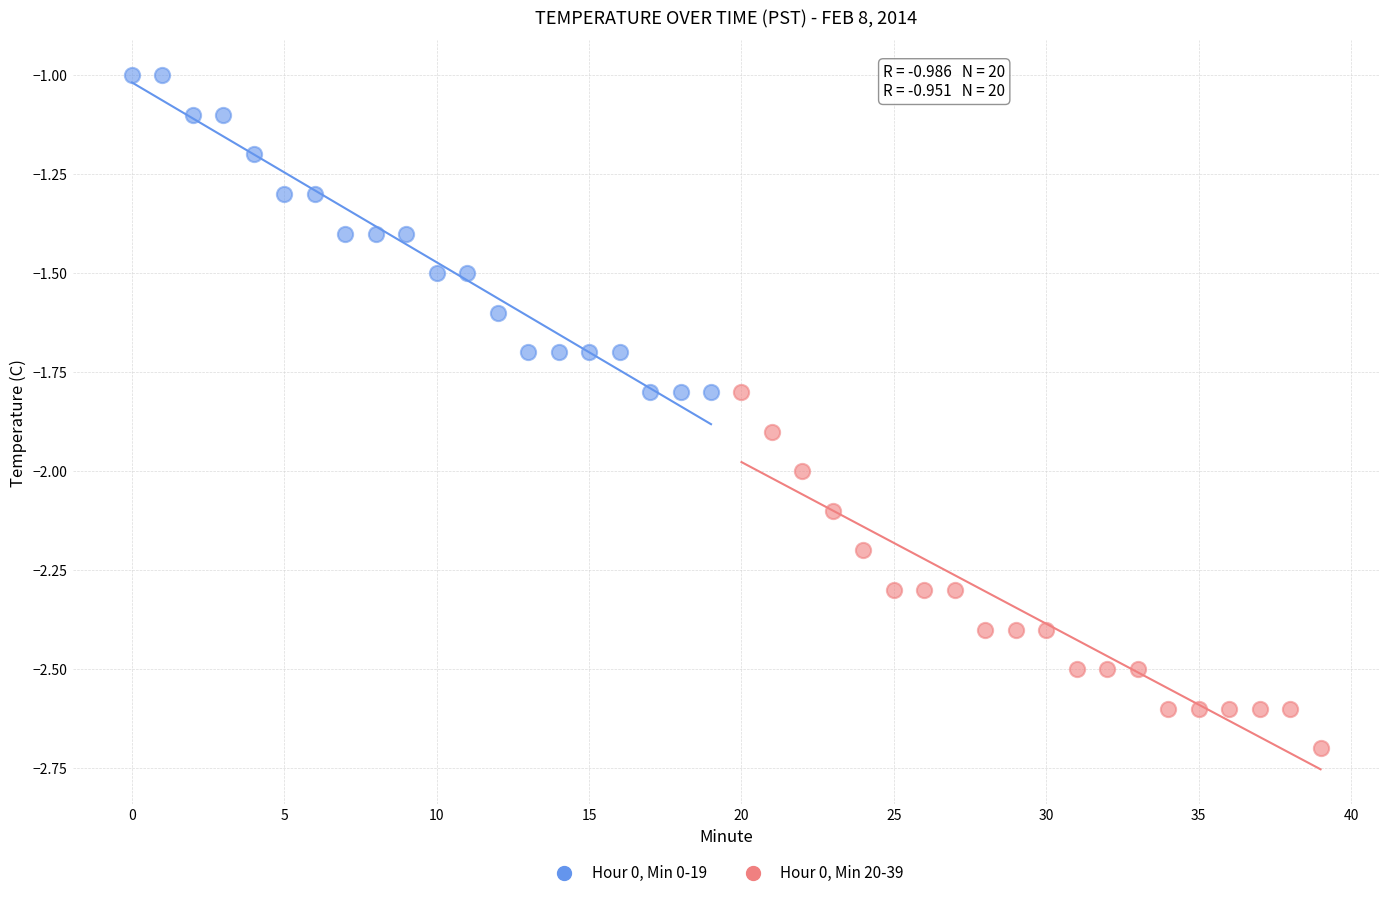

Which series contains the highest Y value?

Hour 0, Min 0-19